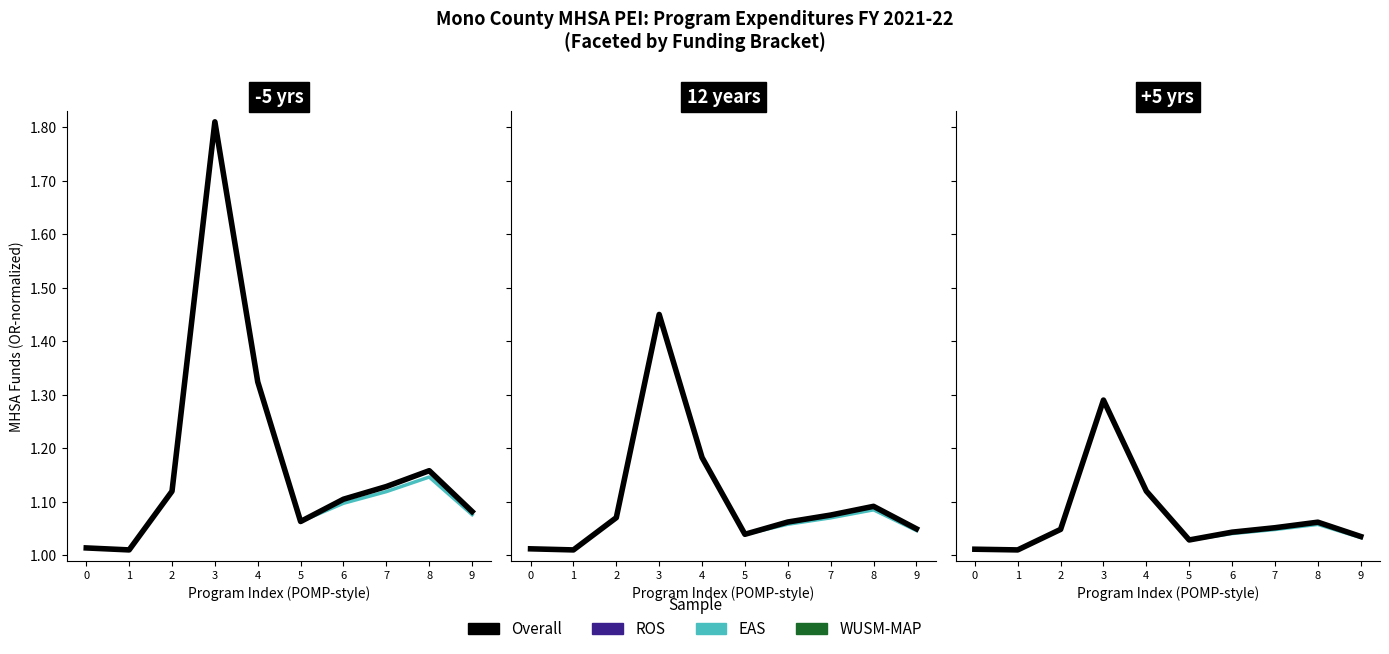

What is the difference between the maximum and minimum values in the WUSM-MAP series?

0.3